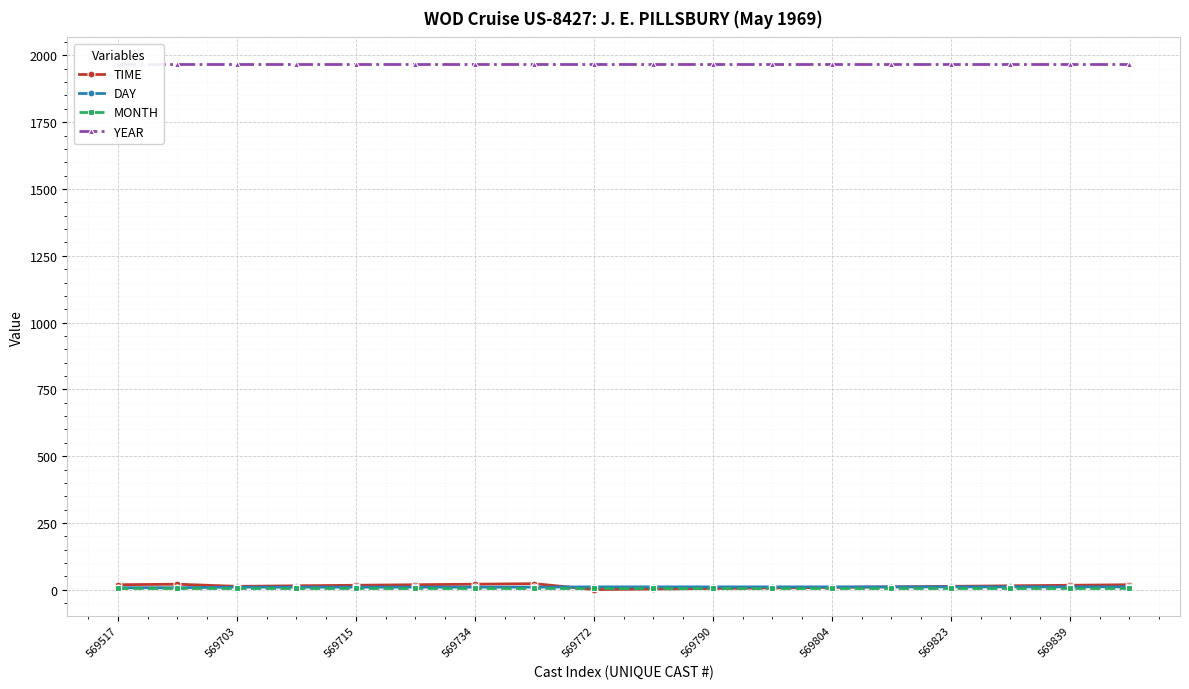

How many lines are shown in the chart?

4